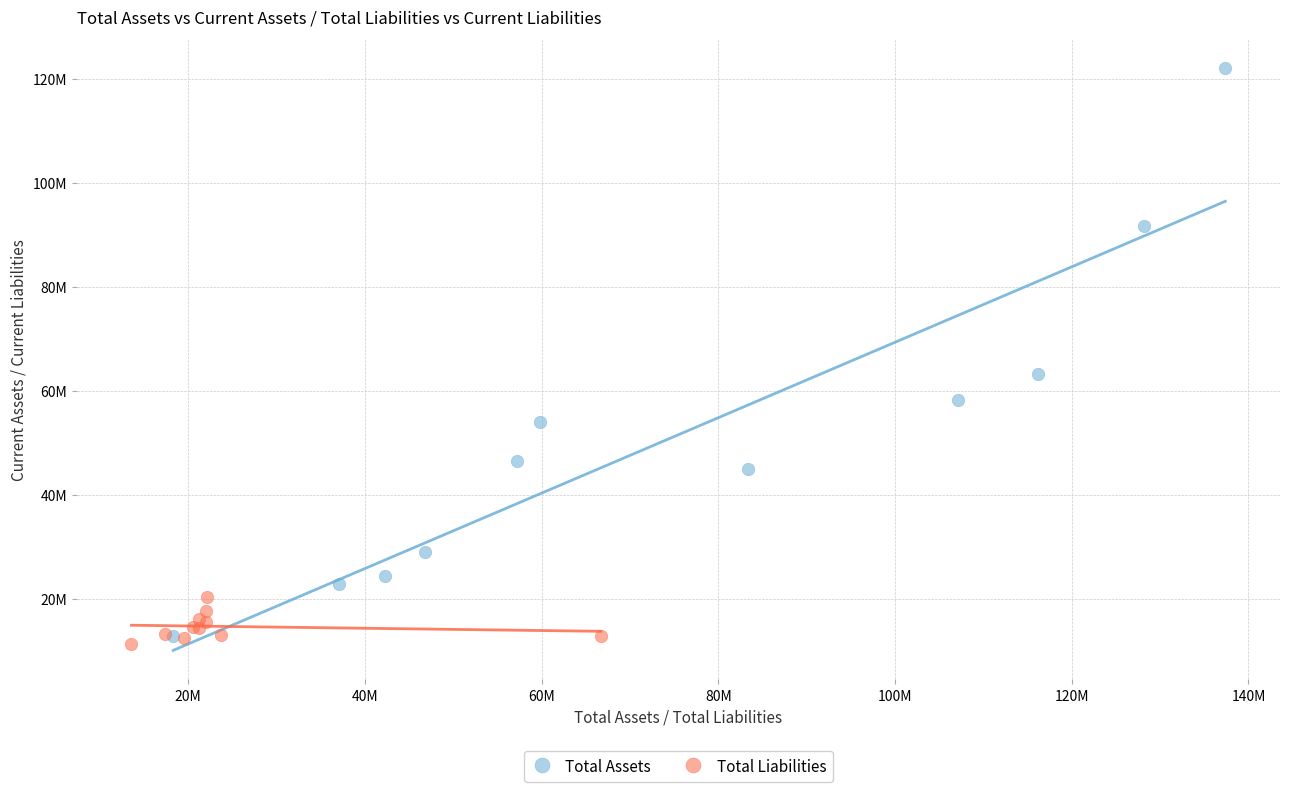

What are all the series names shown in the legend?

Total Assets, Total Liabilities